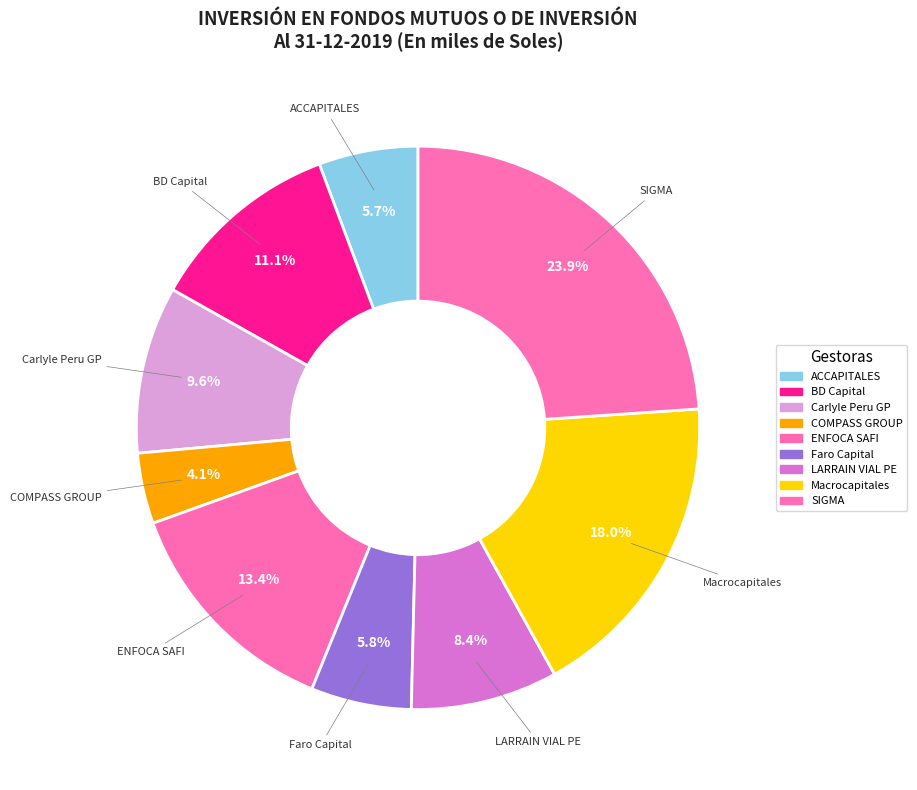

How many slices are in this pie chart?

9